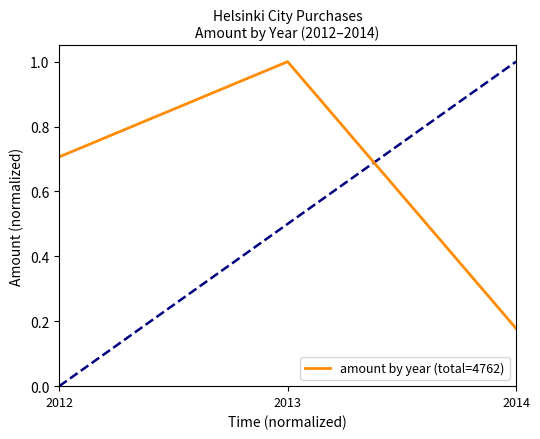

What is the change in value from 2013 to 2014?

-0.8